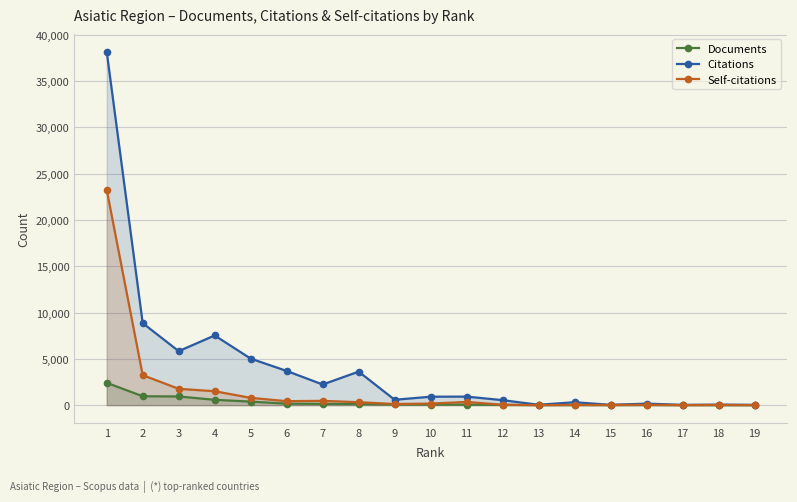

What is the value of the Documents point at the 10th from the left?

66